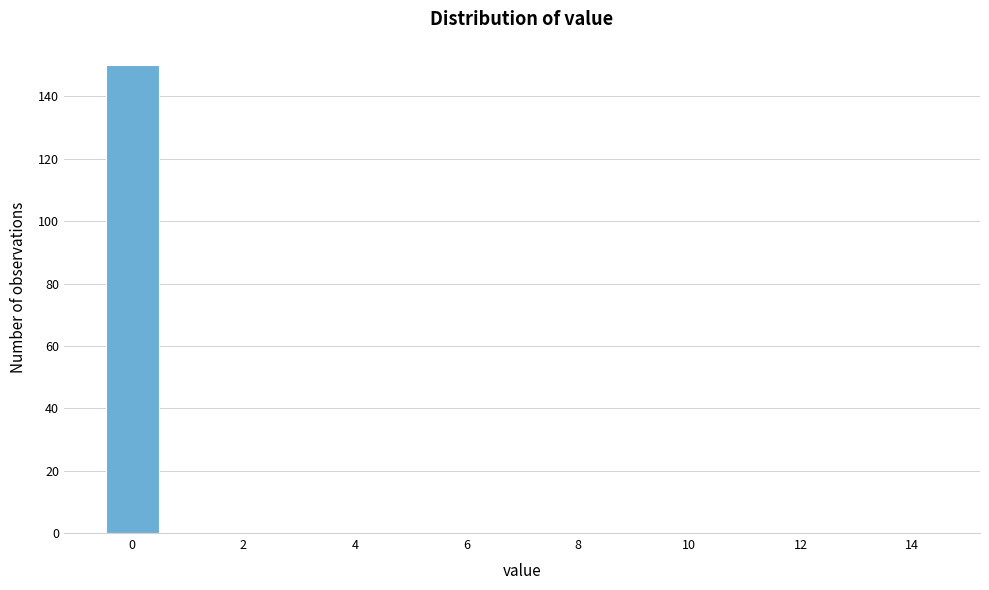

Over which range of the x-axis is the bar tallest?

-0.5 to 0.5